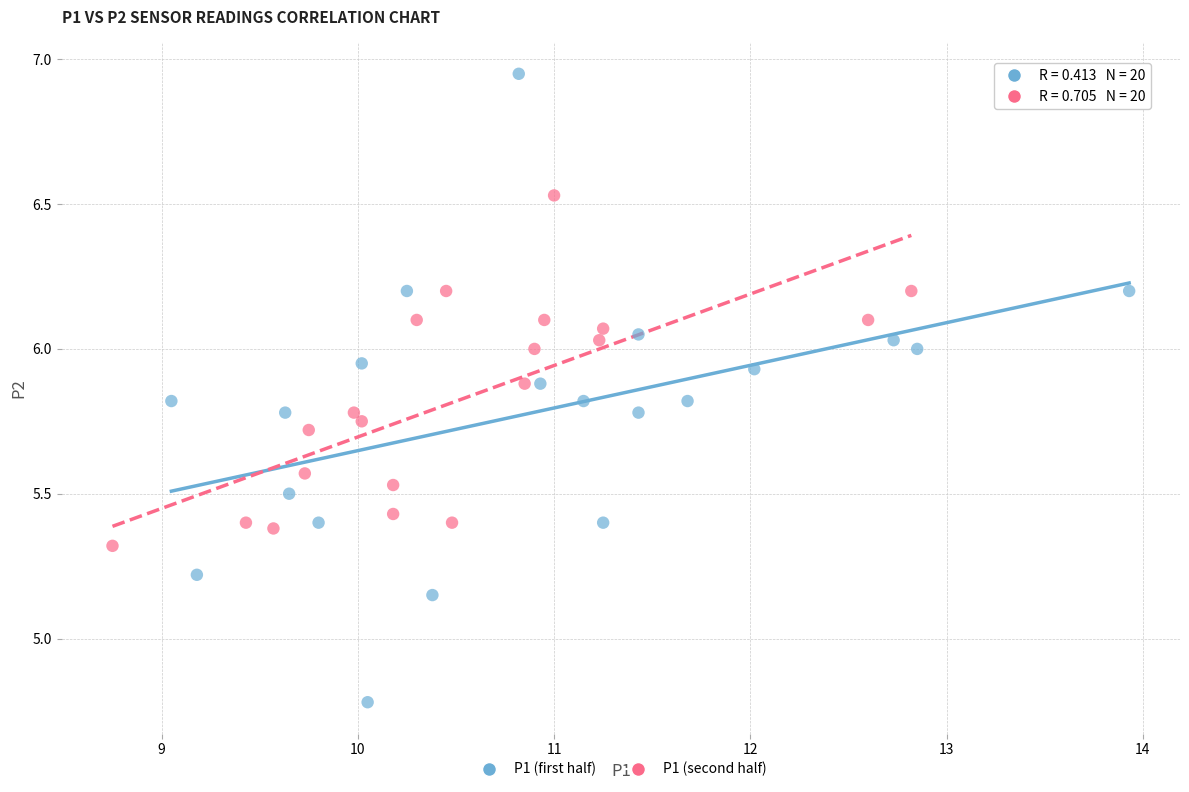

Which series has the largest Y range (max minus min)?

P1 (first half)